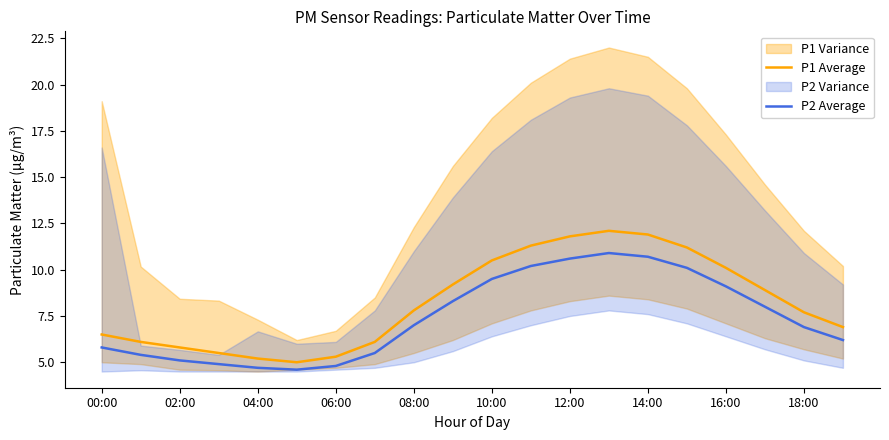

Rank the series by their average value, from highest to lowest.

P1 Average, P2 Average